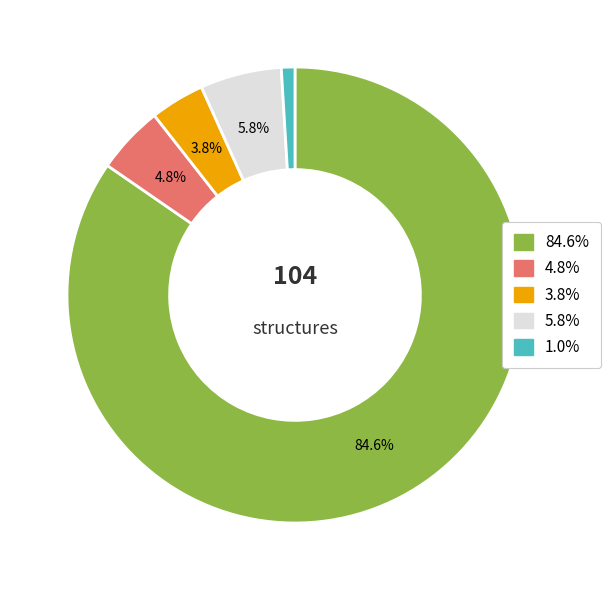

Does any single category account for the majority?

Yes